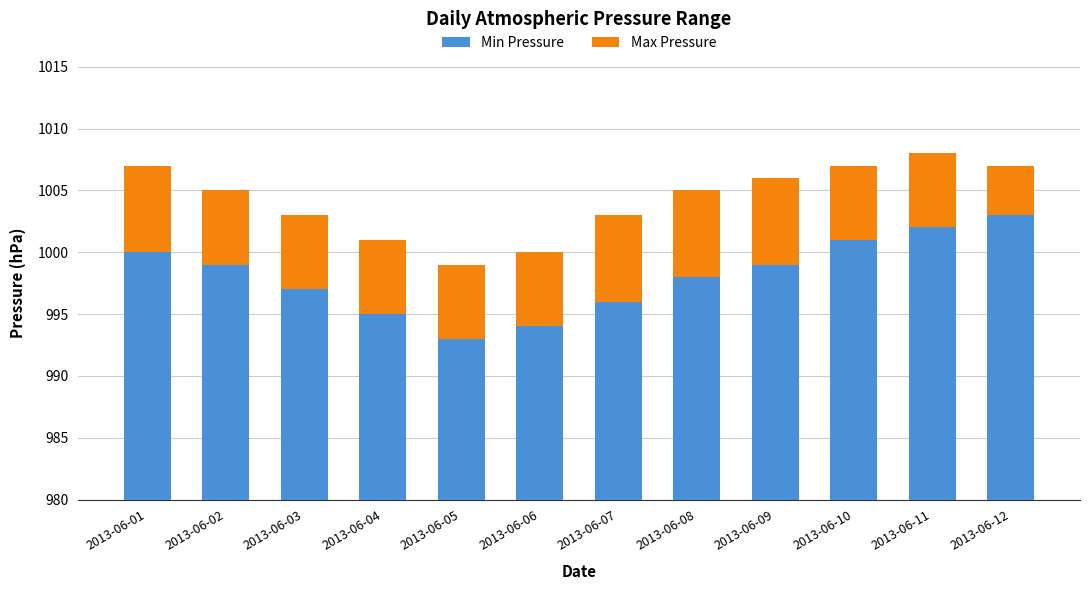

At 2013-06-06, list the series in order from smallest to largest.

Max Pressure, Min Pressure